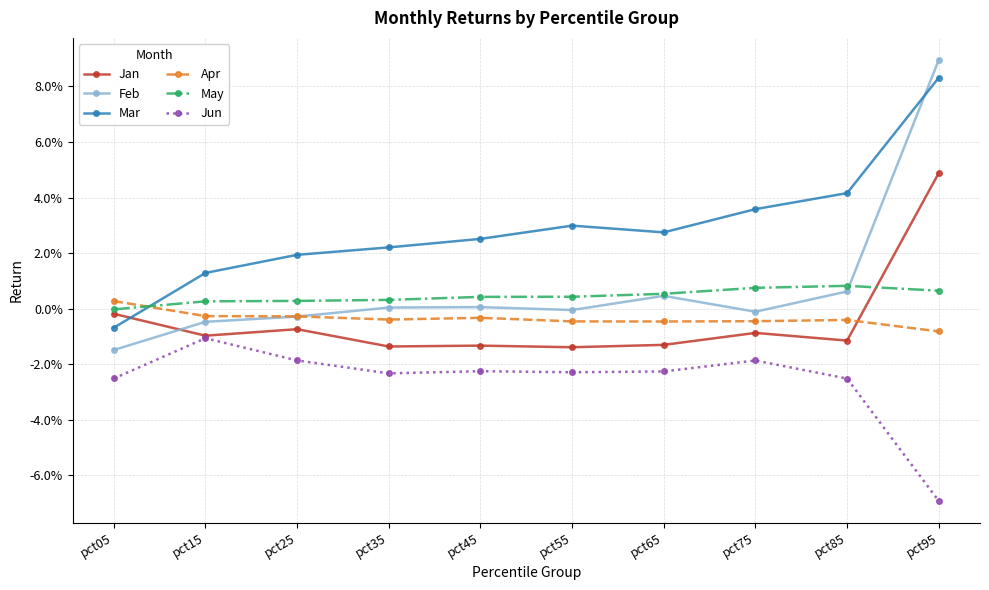

The value of May at pct45 is 0.0. True or false?

False